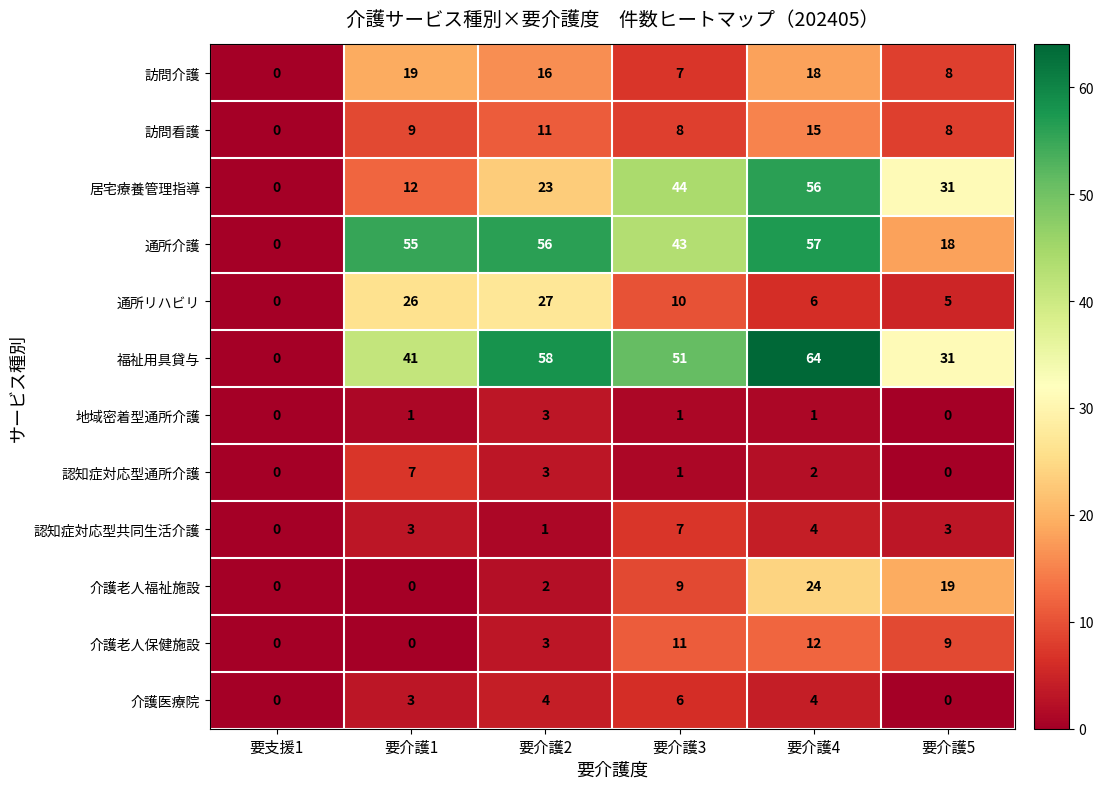

What is the highest value of the 訪問介護 series?

19